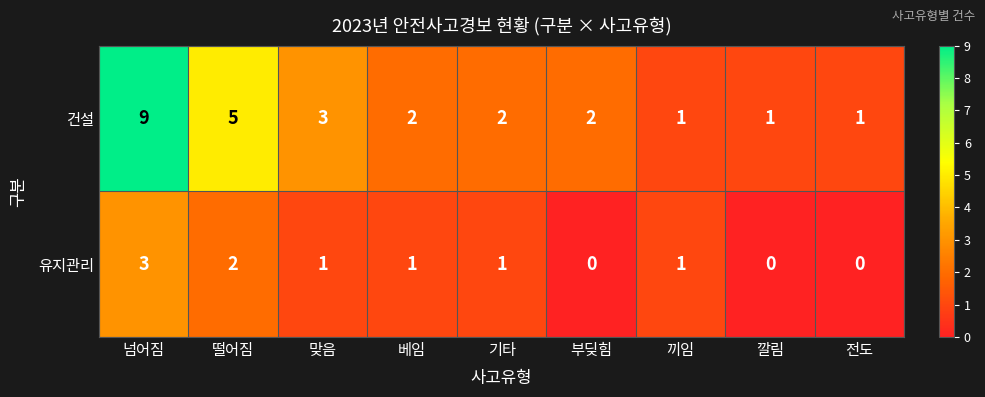

What is the sum of all 건설 values?

26